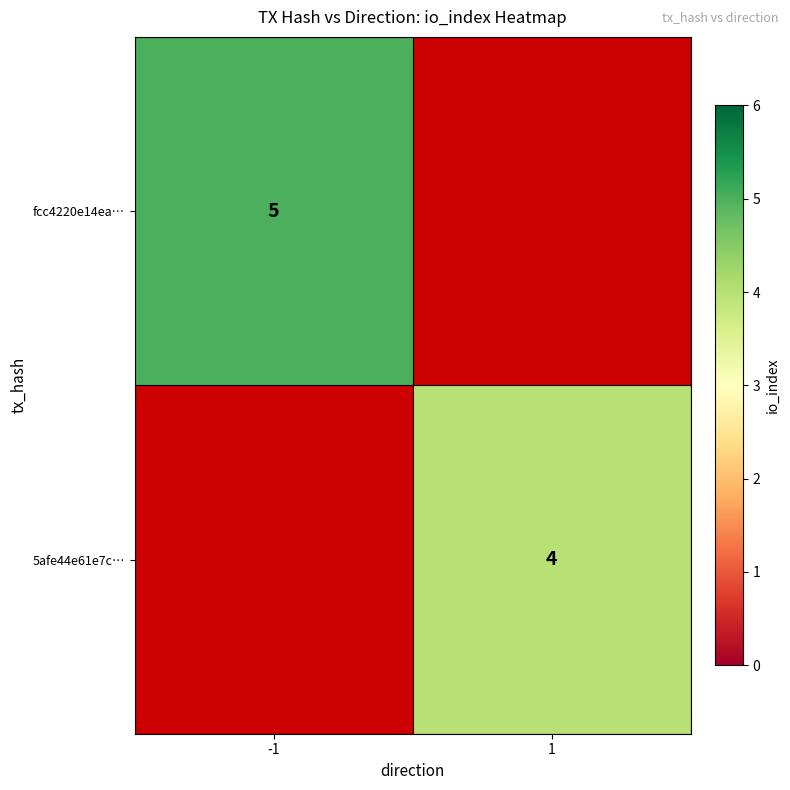

What is the greatest value displayed?

5.0